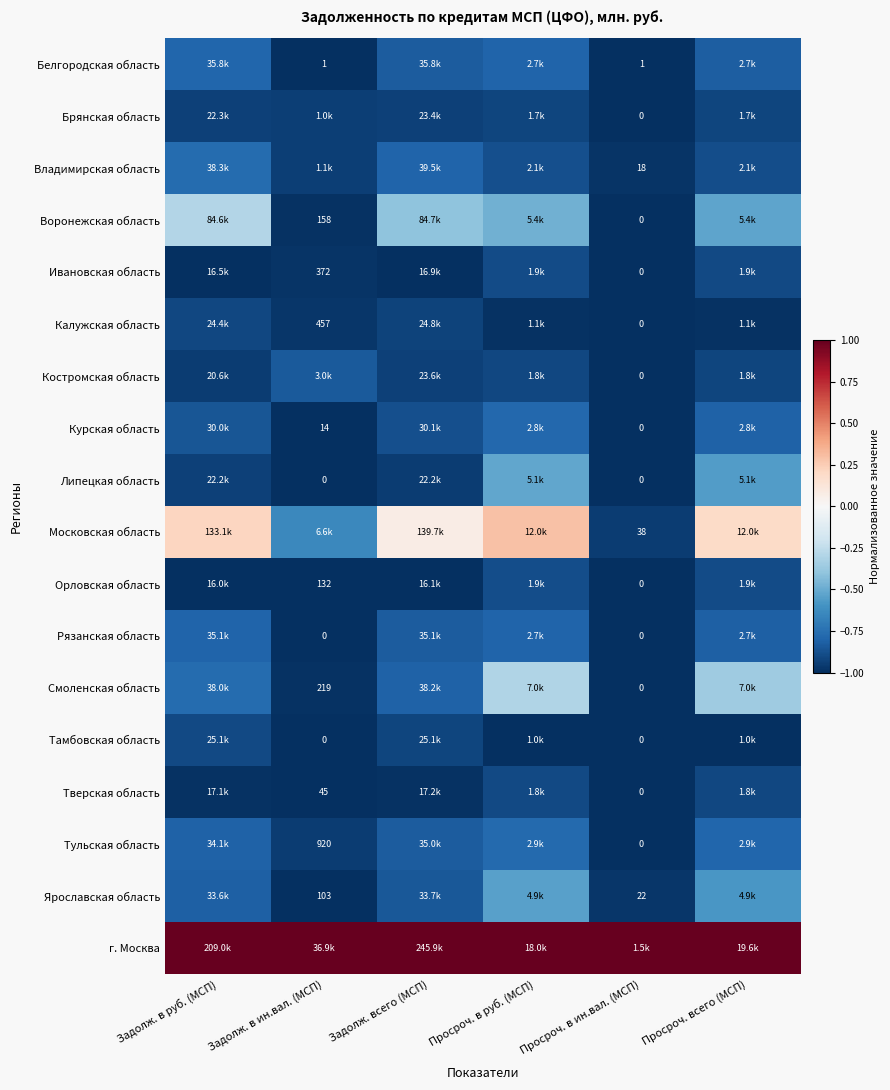

What is the total value across all series at Просроч. в руб. (МСП)?

-11.1